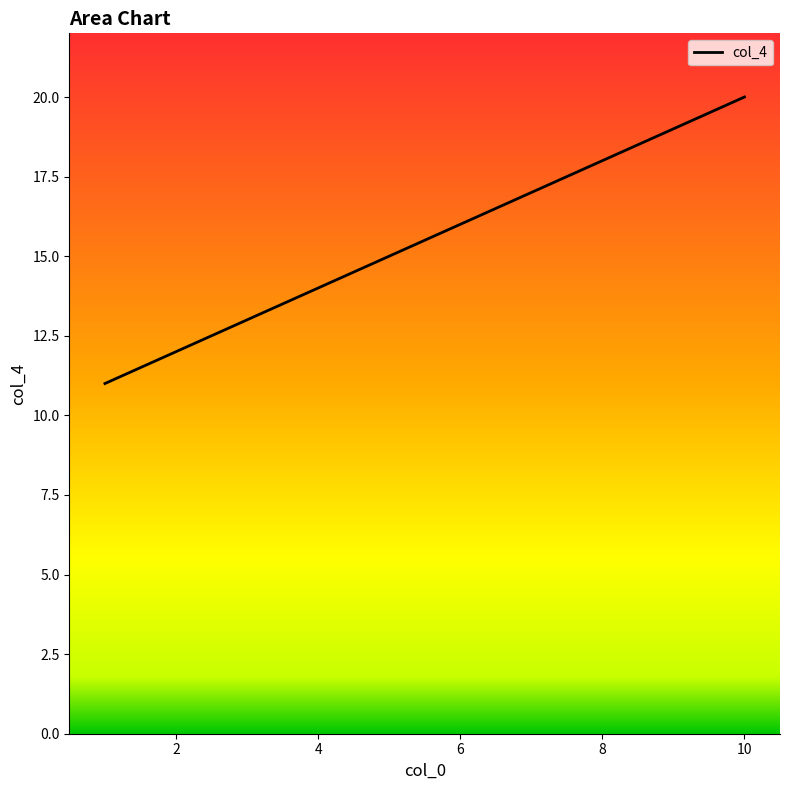

What is the greatest value displayed?

20